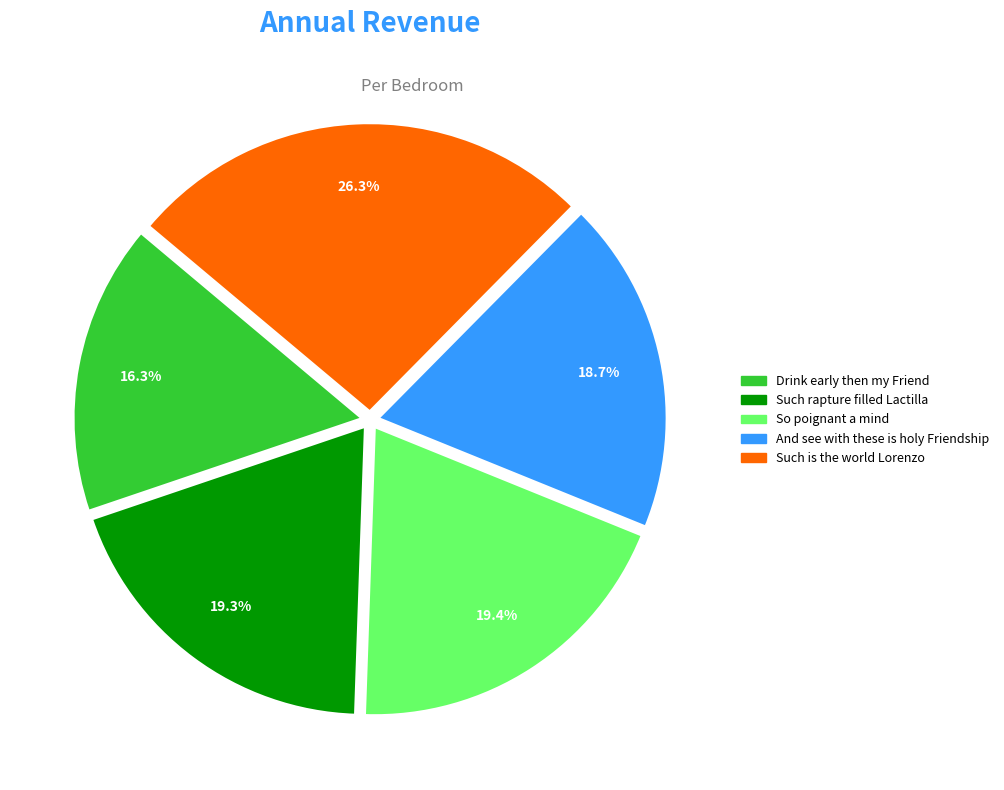

Approximately how many times larger is the value at Such rapture filled Lactilla compared to Such is the world Lorenzo?

0.7